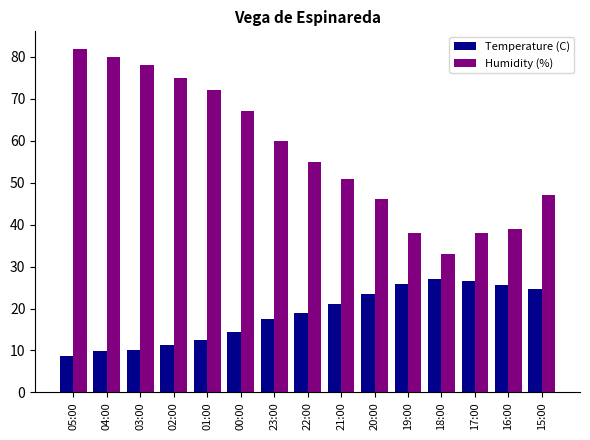

Which series has the largest total across all categories?

Humidity (%)